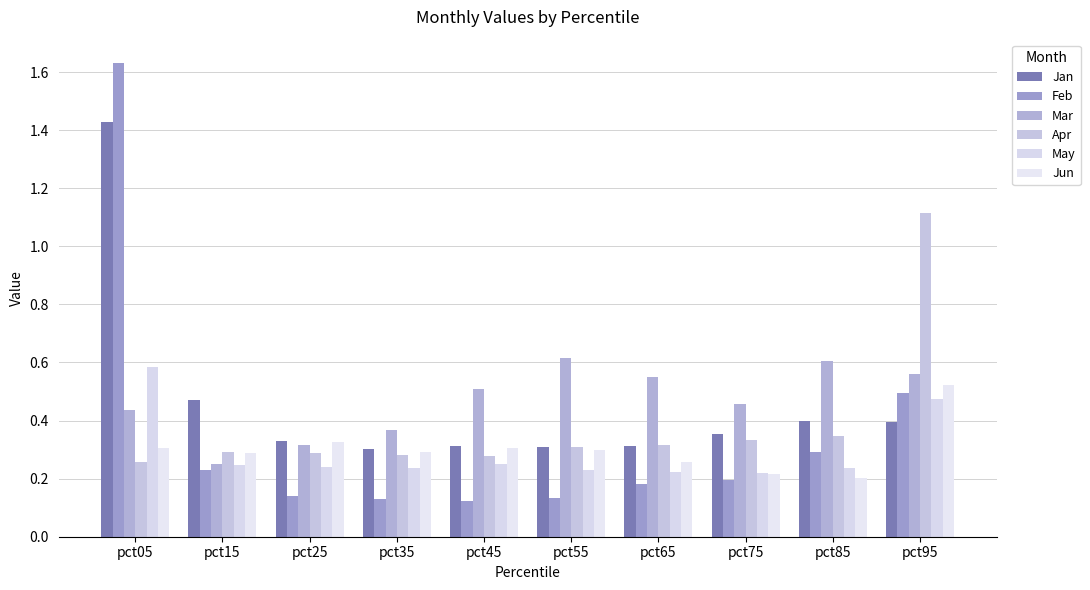

What is the sum of the Jan values at pct95 and pct85?

0.8